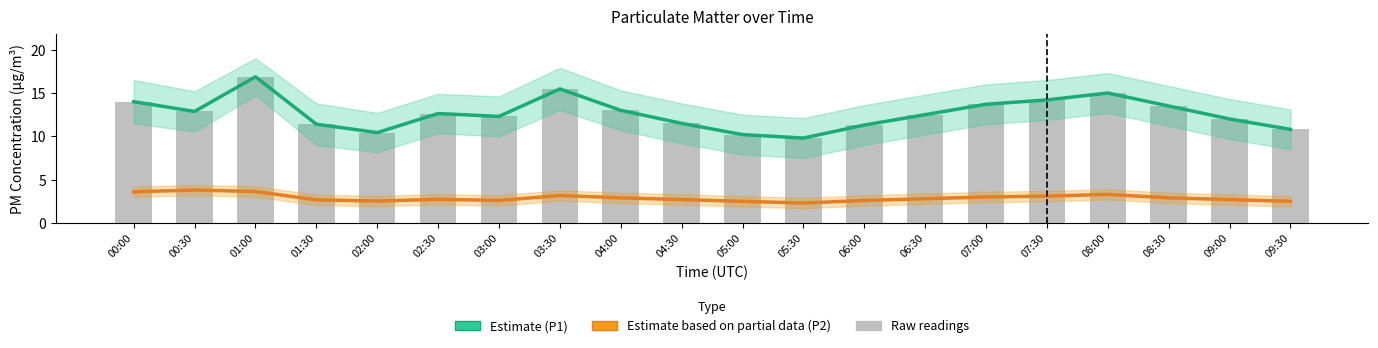

Where is P1 raw nearest to the value 13?

04:00